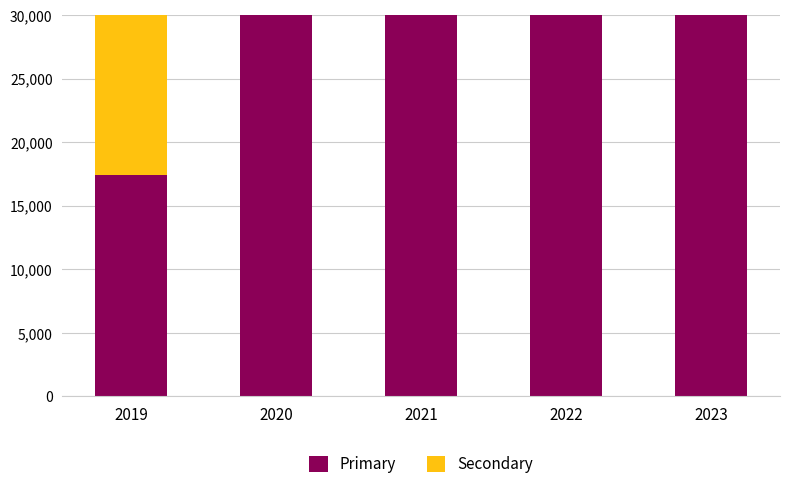

What is the spread (max minus min) of values at 2019?

880